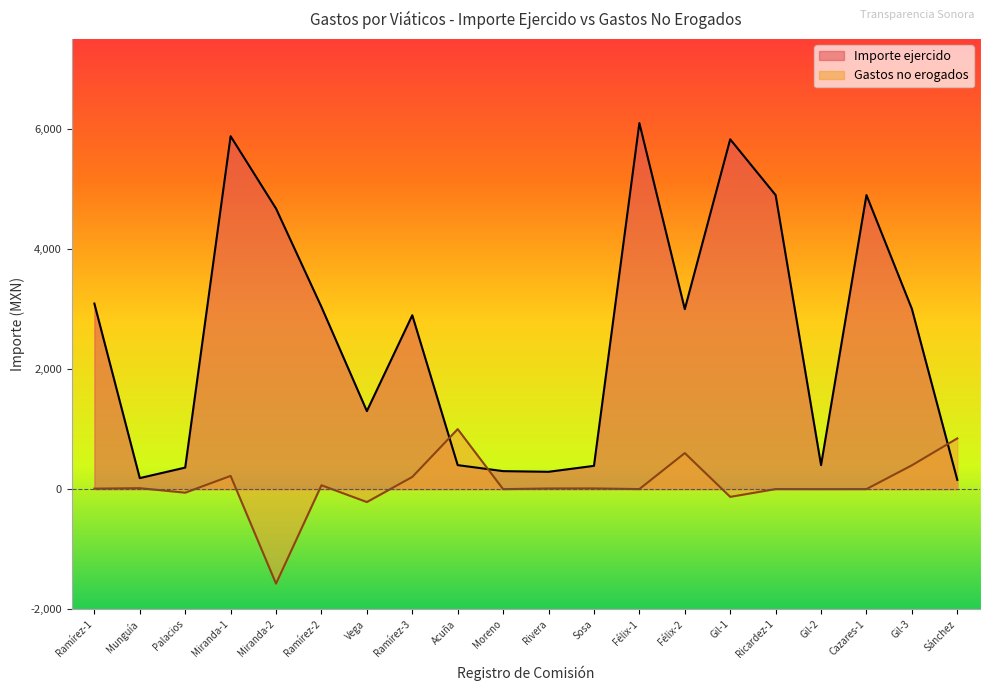

What is the smallest value displayed?

-1574.3